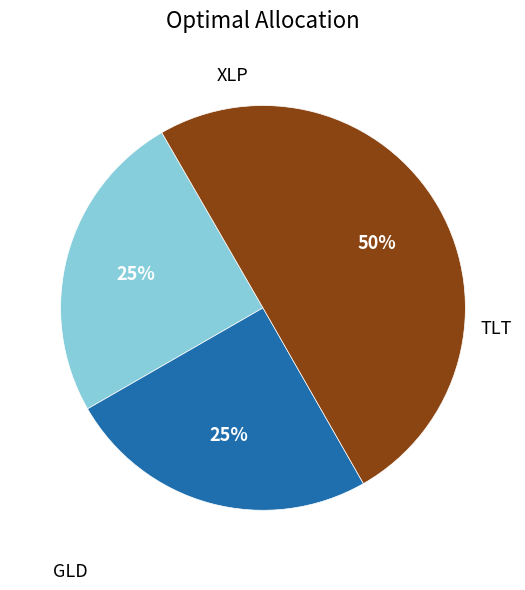

To the nearest percent, what is the difference between the largest and smallest slice percentages?

25%